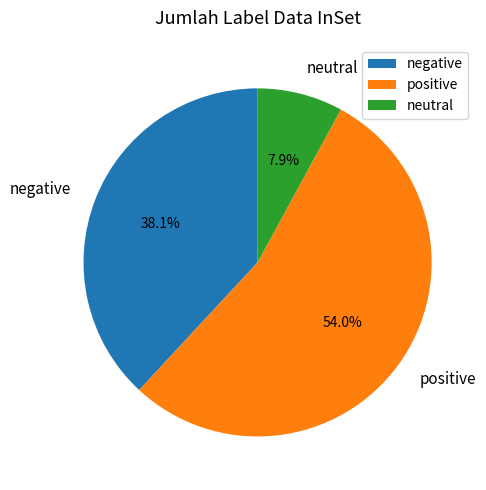

Is there any slice that represents more than half of the pie?

Yes